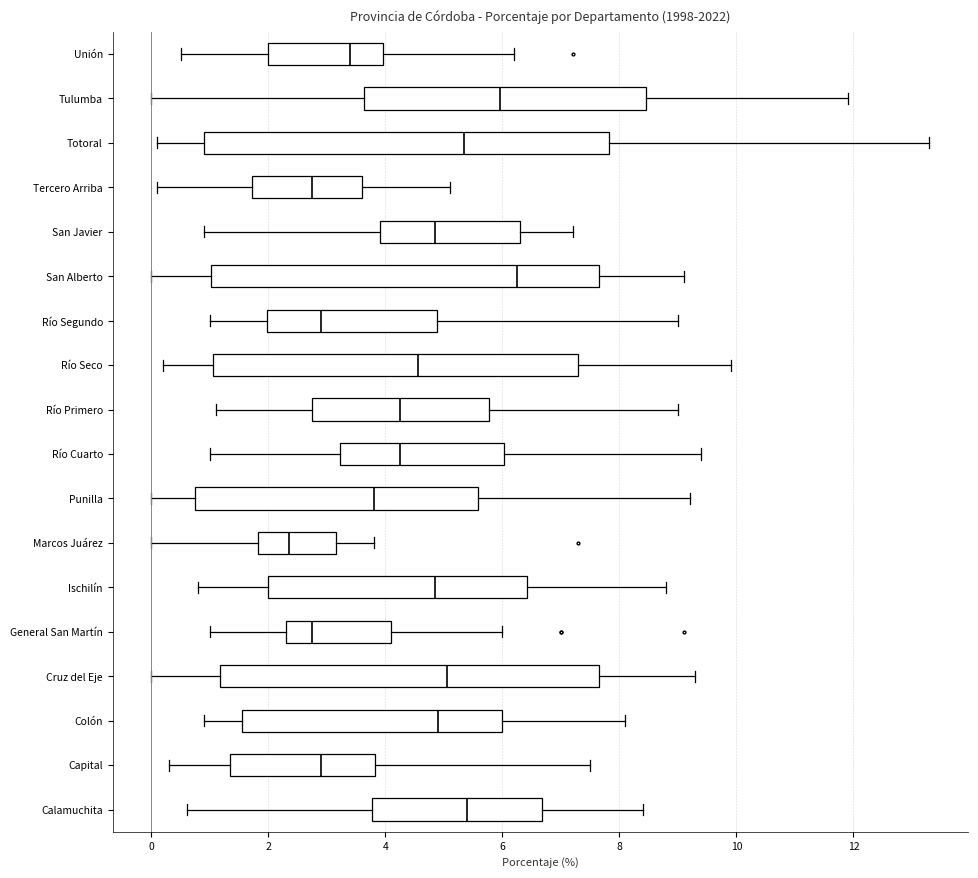

Reading bottom to top, transcribe this box plot: for each box, give where its median line is, the range the box spans, and where its two whiskers end, as read against the x-axis. The values are not printed on the chart, so give them approximately, as read against the axis.

Calamuchita: median 5.4, box 3.8 to 6.6, whiskers 0.6 to 8.4
Capital: median 3.0, box 1.4 to 3.8, whiskers 0.4 to 7.6
Colón: median 5.0, box 1.6 to 6.0, whiskers 1.0 to 8.2
Cruz del Eje: median 5.0, box 1.2 to 7.6, whiskers 0.0 to 9.4
General San Martín: median 2.8, box 2.4 to 4.2, whiskers 1.0 to 6.0
Ischilín: median 4.8, box 2.0 to 6.4, whiskers 0.8 to 8.8
Marcos Juárez: median 2.4, box 1.8 to 3.2, whiskers 0.0 to 3.8
Punilla: median 3.8, box 0.8 to 5.6, whiskers 0.0 to 9.2
Río Cuarto: median 4.2, box 3.2 to 6.0, whiskers 1.0 to 9.4
Río Primero: median 4.2, box 2.8 to 5.8, whiskers 1.2 to 9.0
Río Seco: median 4.6, box 1.0 to 7.4, whiskers 0.2 to 10.0
Río Segundo: median 3.0, box 2.0 to 4.8, whiskers 1.0 to 9.0
San Alberto: median 6.2, box 1.0 to 7.6, whiskers 0.0 to 9.2
San Javier: median 4.8, box 4.0 to 6.4, whiskers 1.0 to 7.2
Tercero Arriba: median 2.8, box 1.8 to 3.6, whiskers 0.2 to 5.2
Totoral: median 5.4, box 1.0 to 7.8, whiskers 0.2 to 13.4
Tulumba: median 6.0, box 3.6 to 8.4, whiskers 0.0 to 12.0
Unión: median 3.4, box 2.0 to 4.0, whiskers 0.6 to 6.2